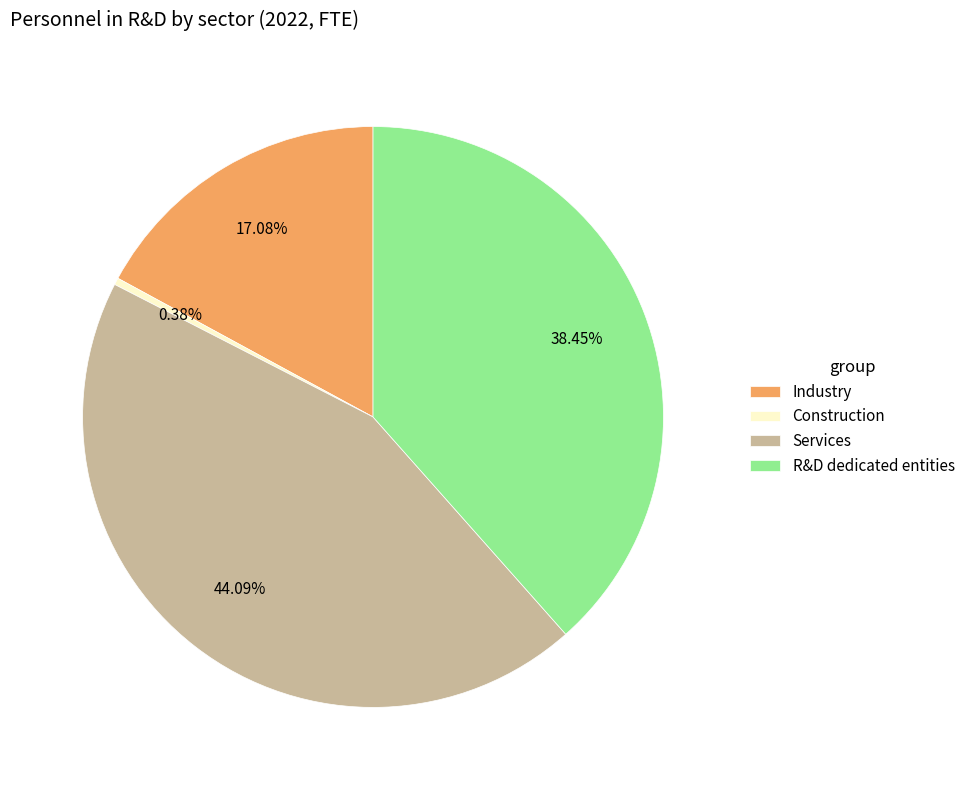

Is there any slice that represents more than half of the pie?

No